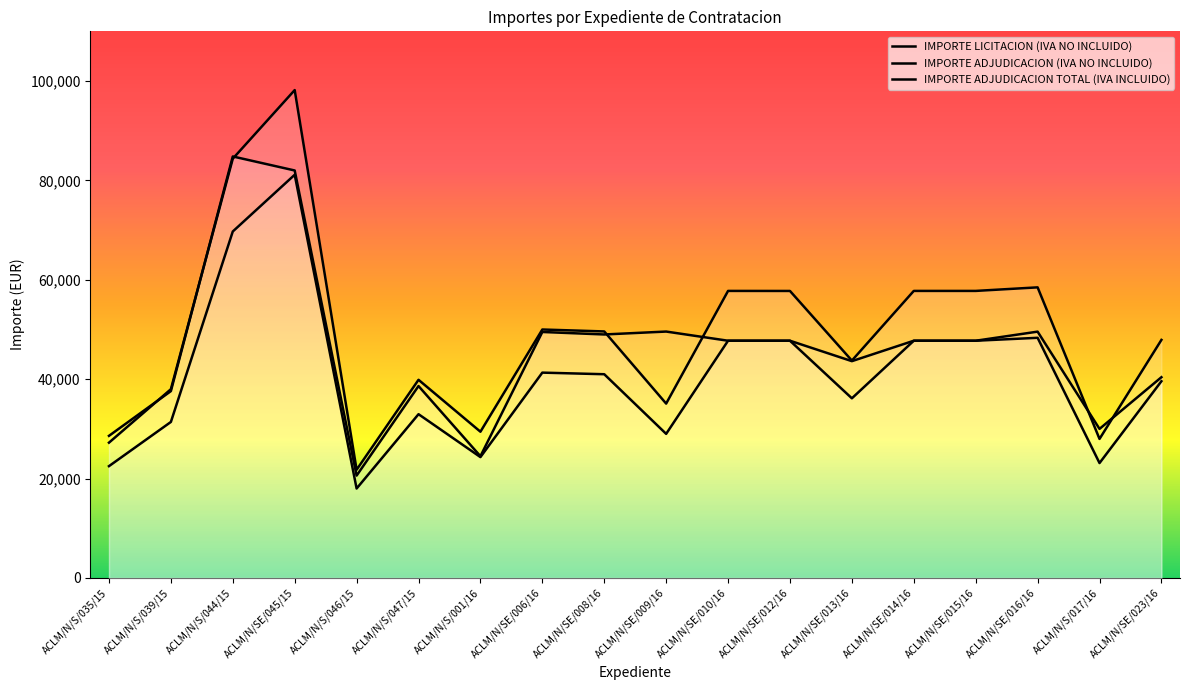

How many data points does each series have?

18